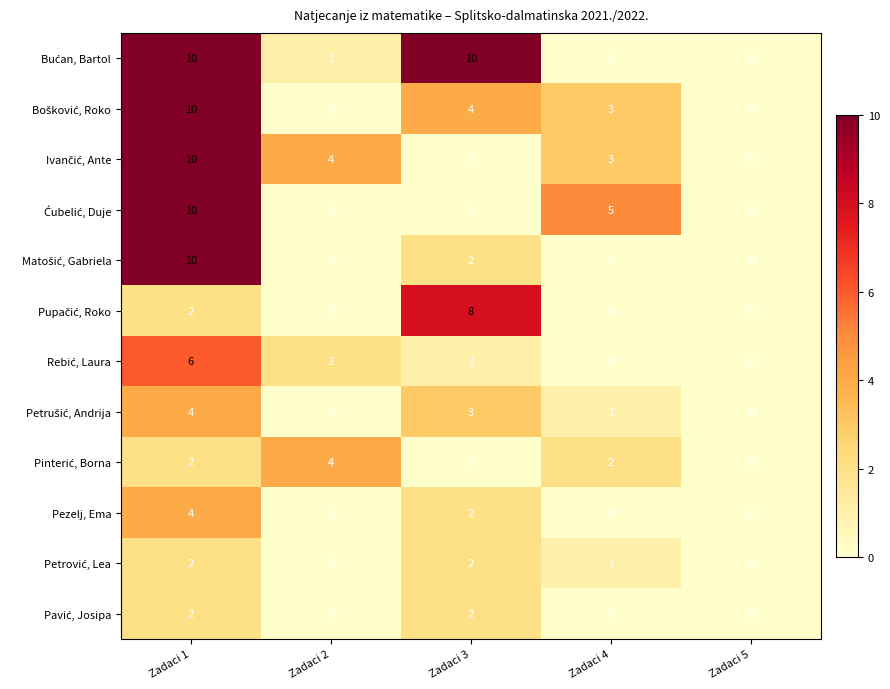

What is the total value across all series at Zadaci 2?

11